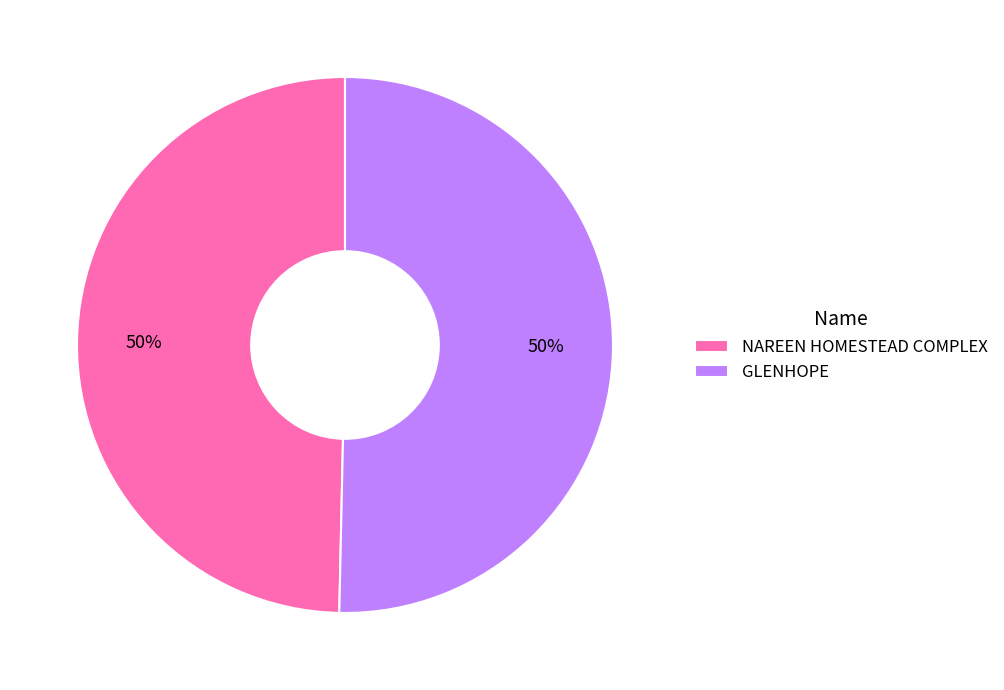

Do NAREEN HOMESTEAD COMPLEX and GLENHOPE together represent more than half of the pie?

Yes